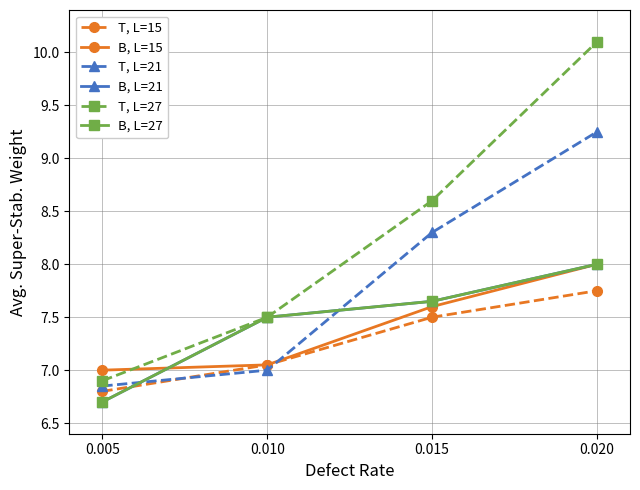

Is this an area chart (filled region under the line)?

No